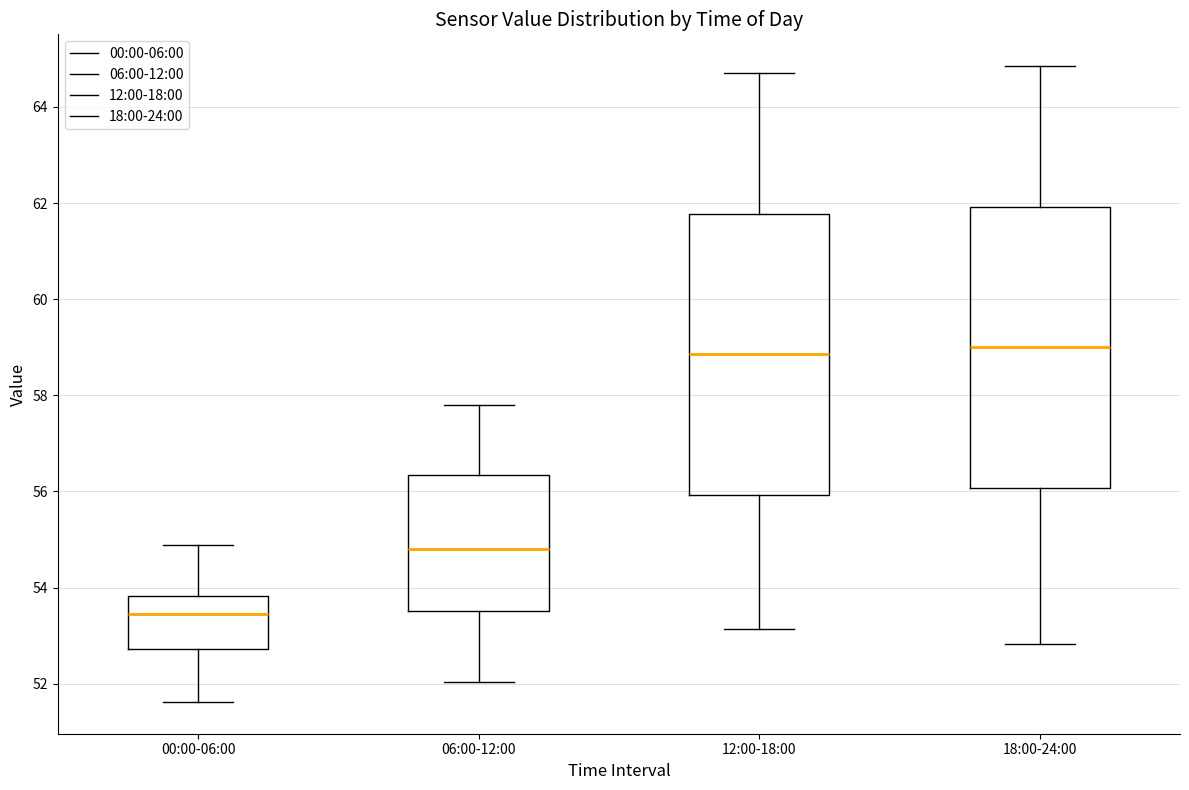

Reading left to right, read every box against the y-axis: the position of its median line, the range the box covers, and the ends of its whiskers. The values are not printed on the chart, so give them approximately, as read against the axis.

00:00-06:00: median 53.4, box 52.8 to 53.8, whiskers 51.6 to 54.8
06:00-12:00: median 54.8, box 53.6 to 56.4, whiskers 52.0 to 57.8
12:00-18:00: median 58.8, box 56.0 to 61.8, whiskers 53.2 to 64.8
18:00-24:00: median 59.0, box 56.0 to 62.0, whiskers 52.8 to 64.8